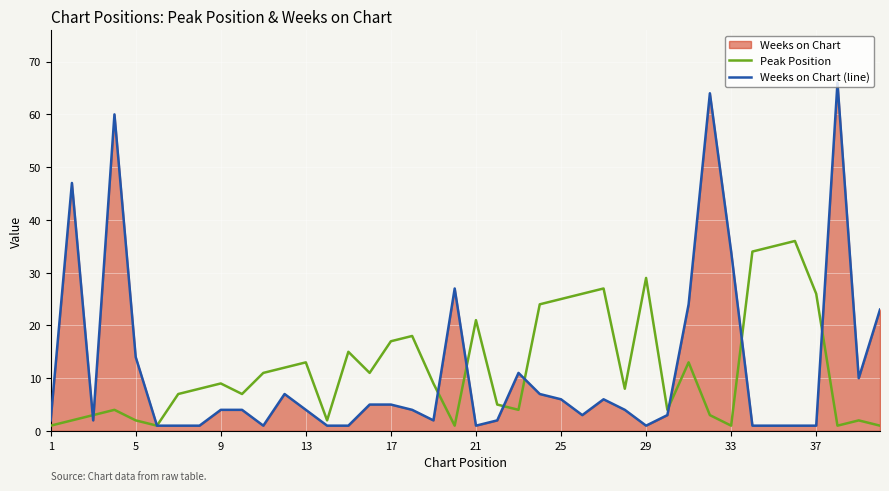

What is the maximum value for Peak Position?

36